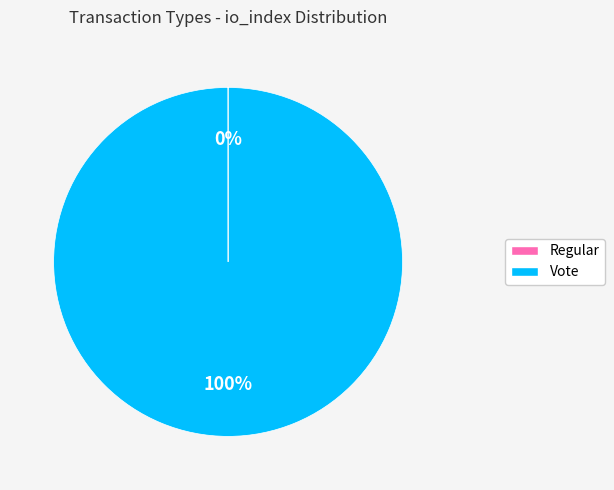

Which category has the biggest portion of the pie?

Vote